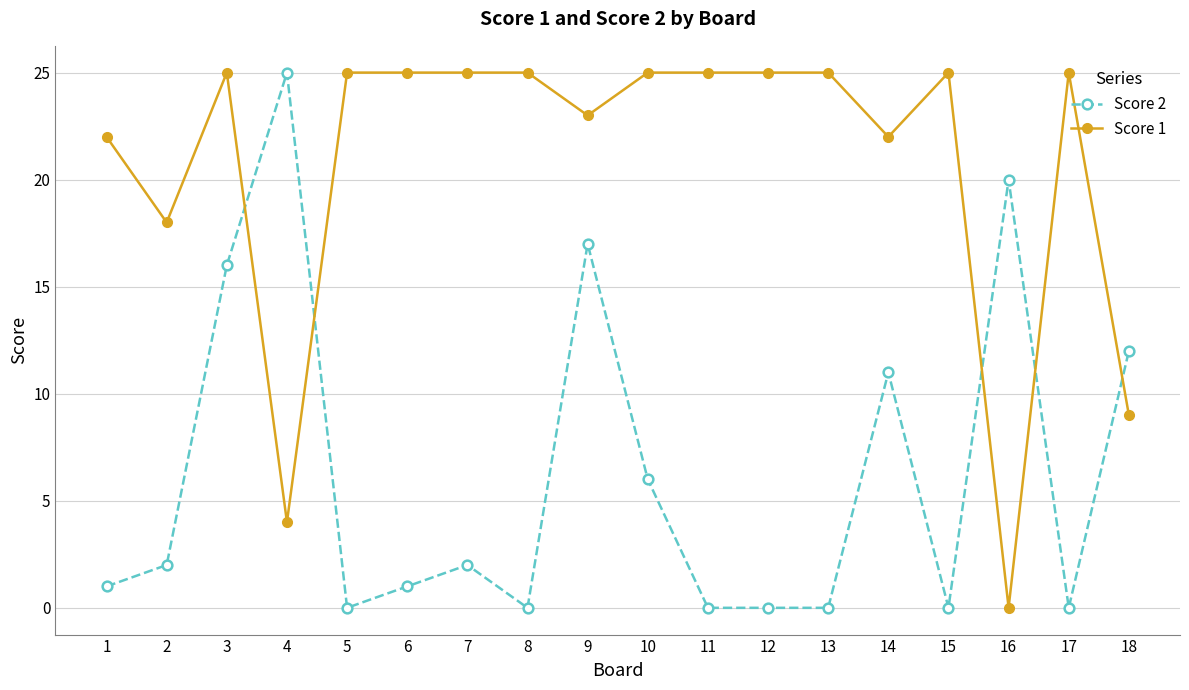

How many lines are shown in the chart?

2